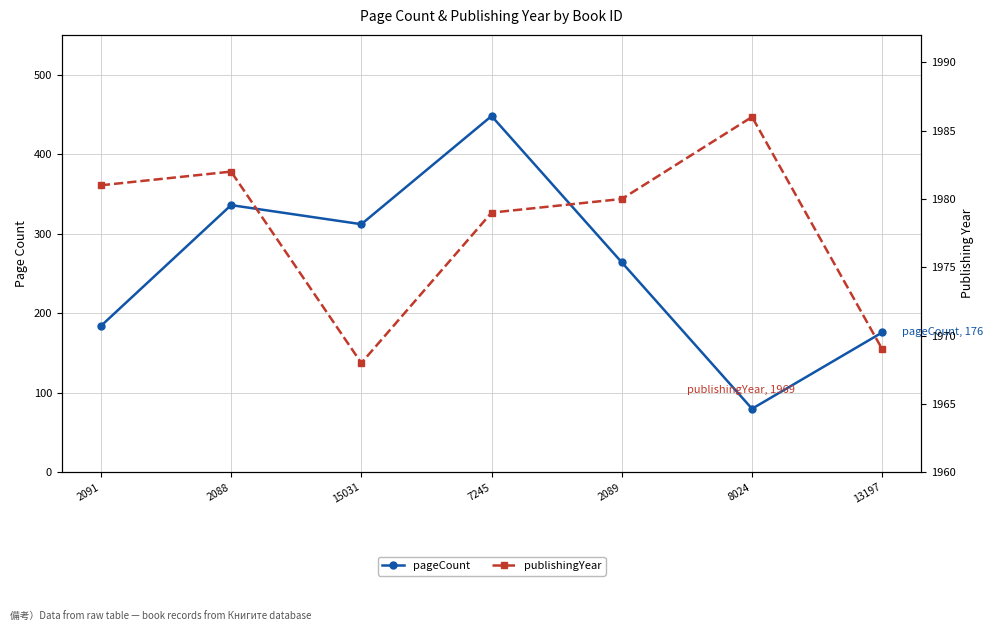

Where does the pageCount series first go above 264?

2088